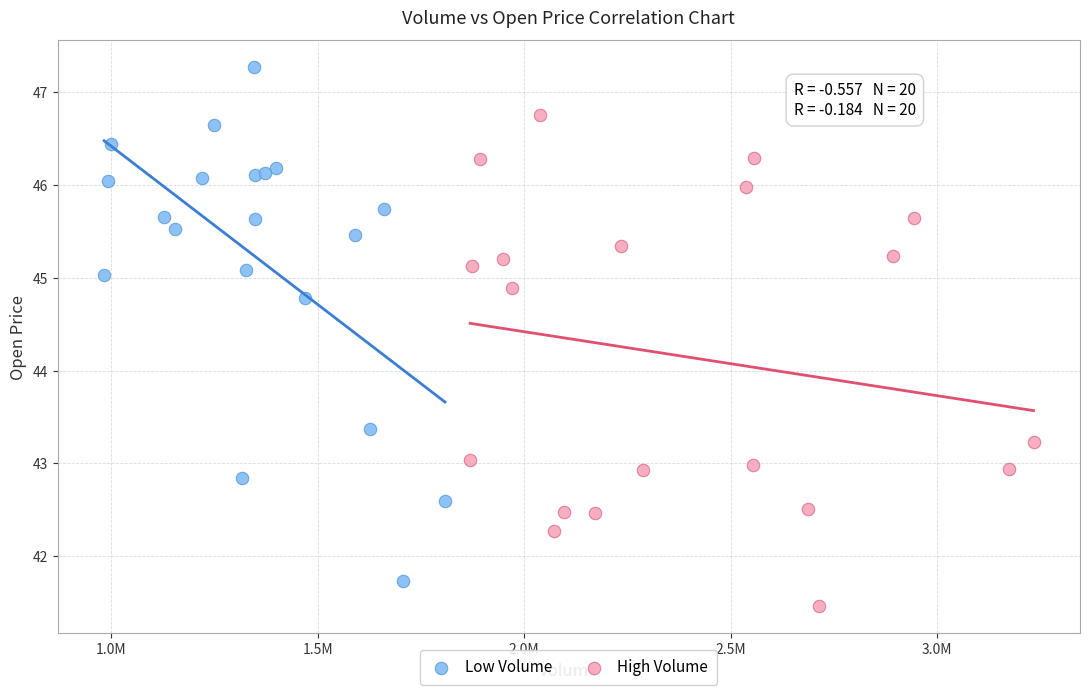

Which series contains the highest Y value?

Low Volume